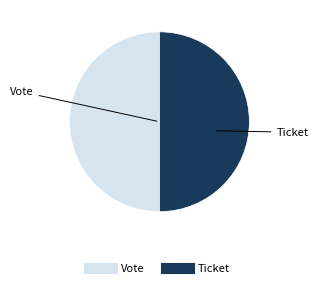

Is it true that Ticket is 50% of the pie?

True